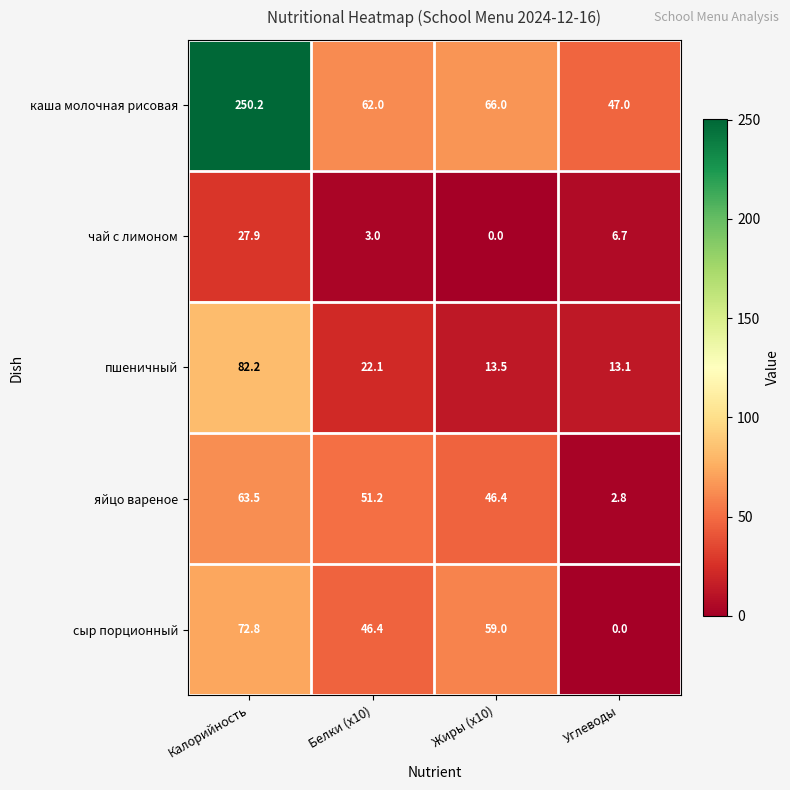

What value does the сыр порционный series have at Калорийность?

72.8